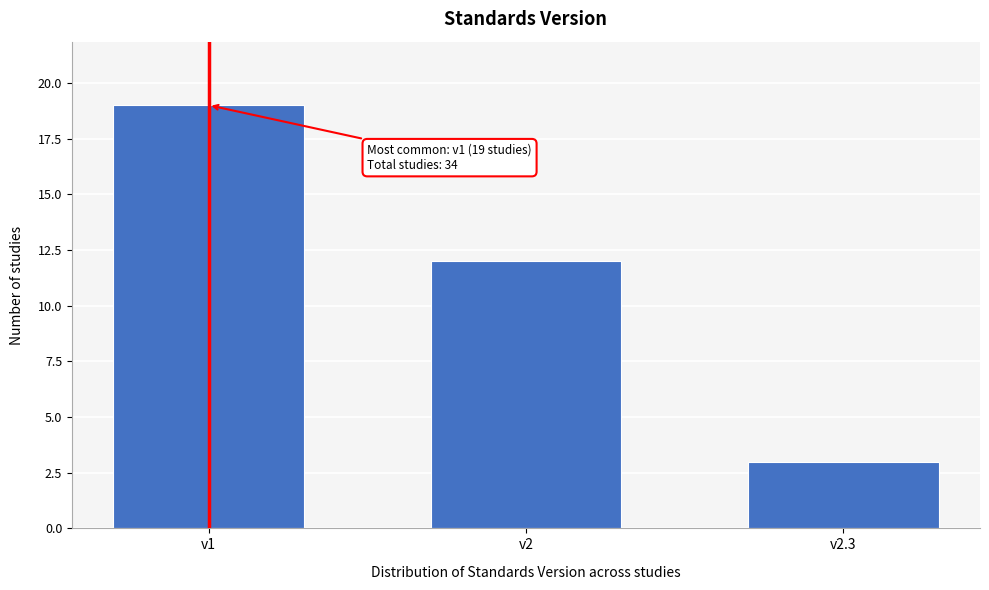

Reading left to right, what are all the values shown in this chart?

v1=19	v2=12	v2.3=3